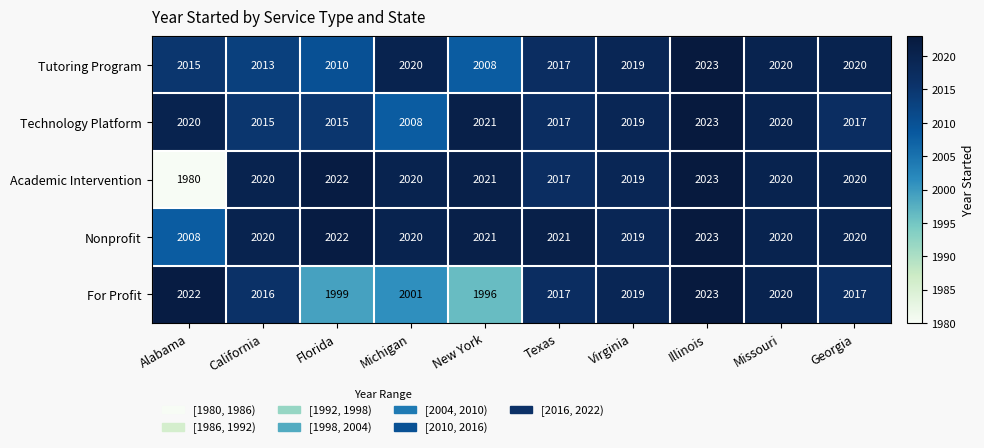

Which series changed the most between California and Michigan?

For Profit